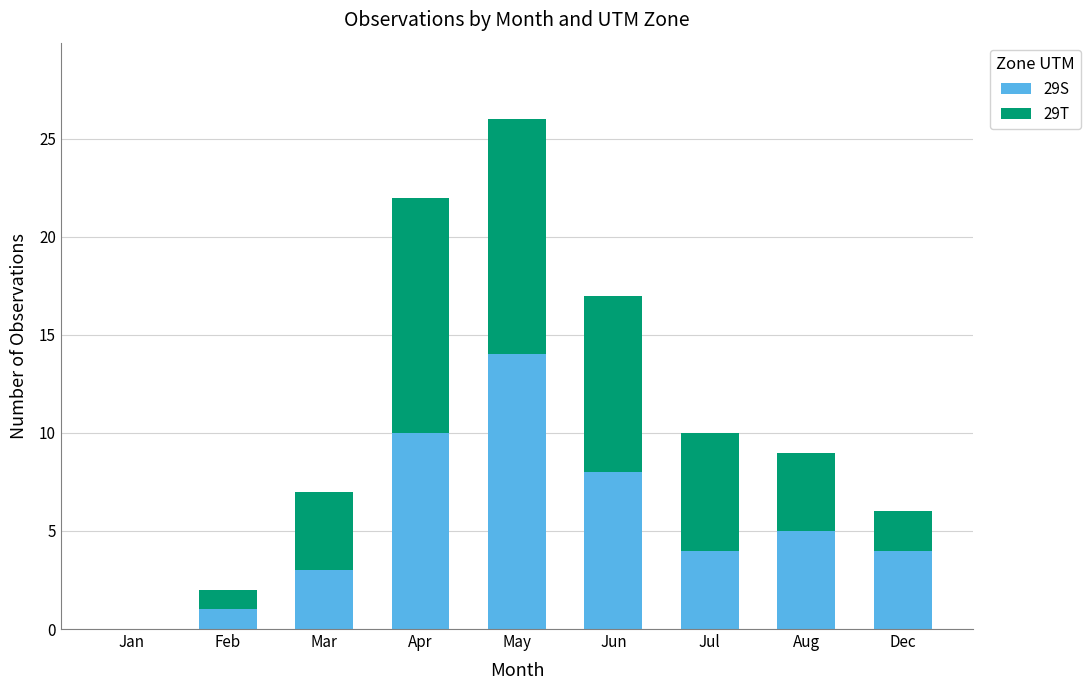

Count the number of categories in the chart.

9